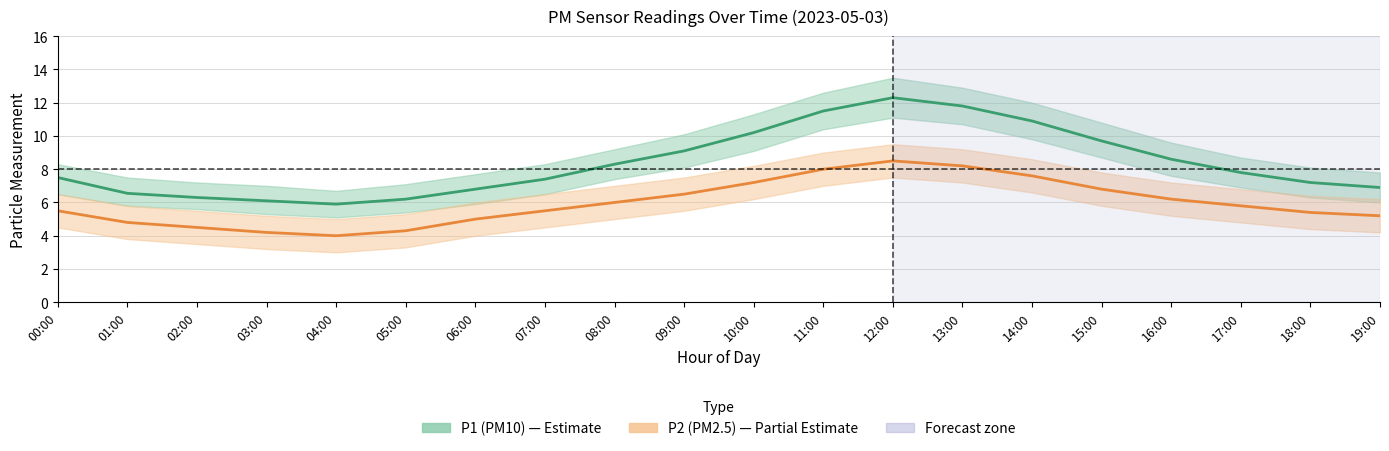

How many series are shown in this chart?

2